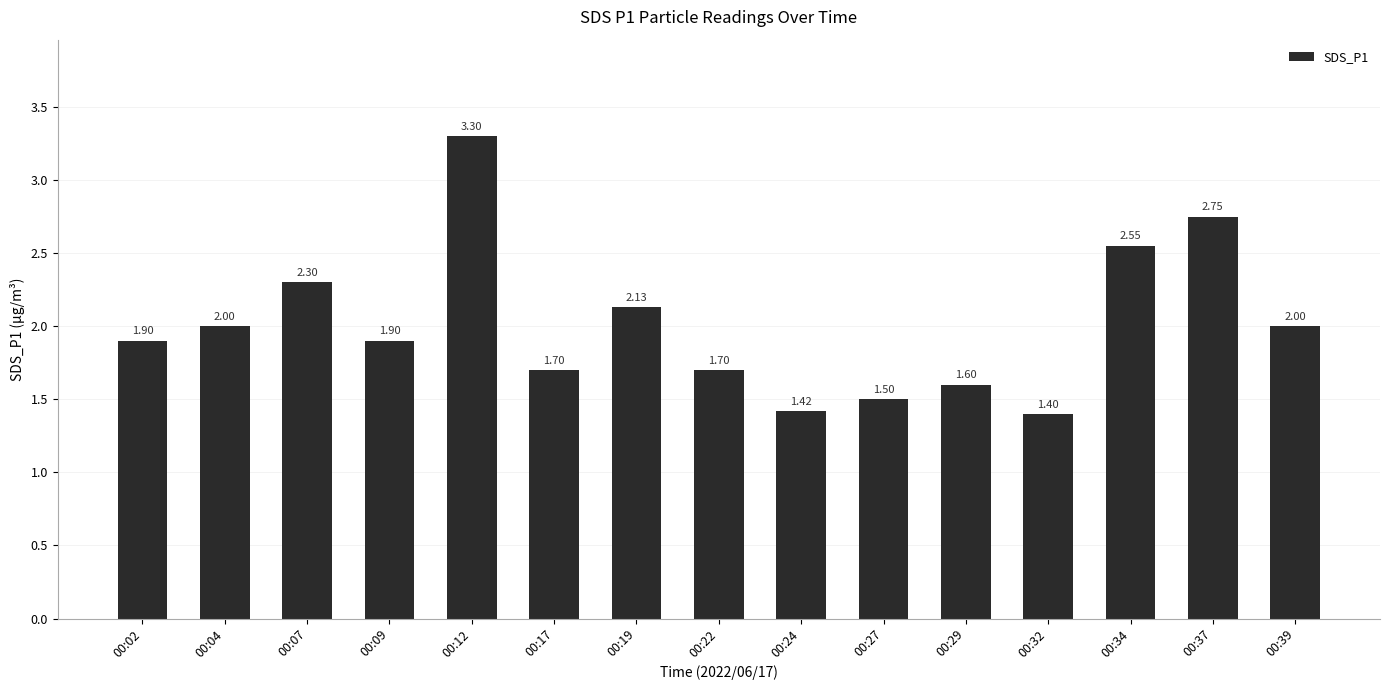

What is the change in value from 00:12 to 00:19?

-1.2